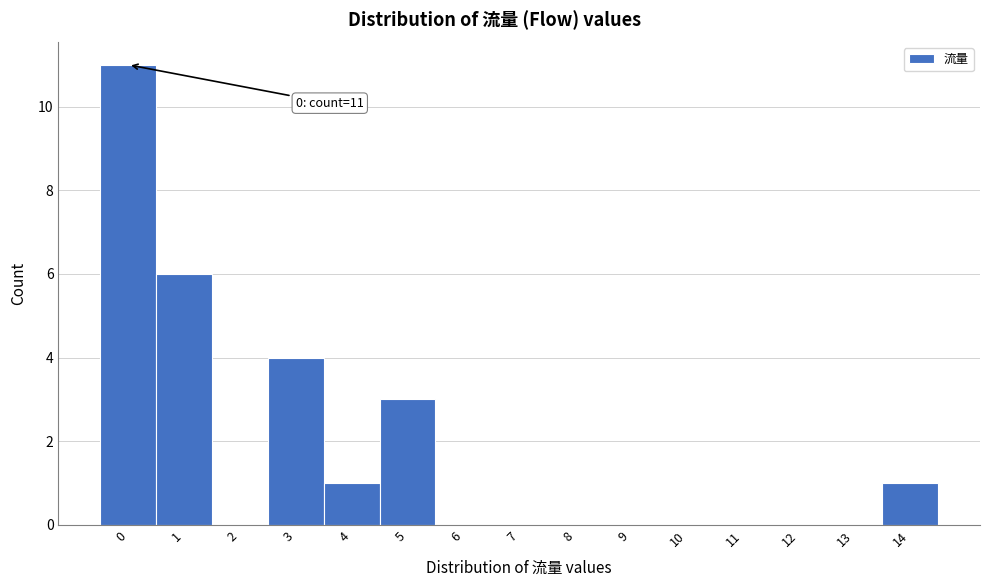

Which range on the x-axis has the tallest bar?

-0.5 to 0.5